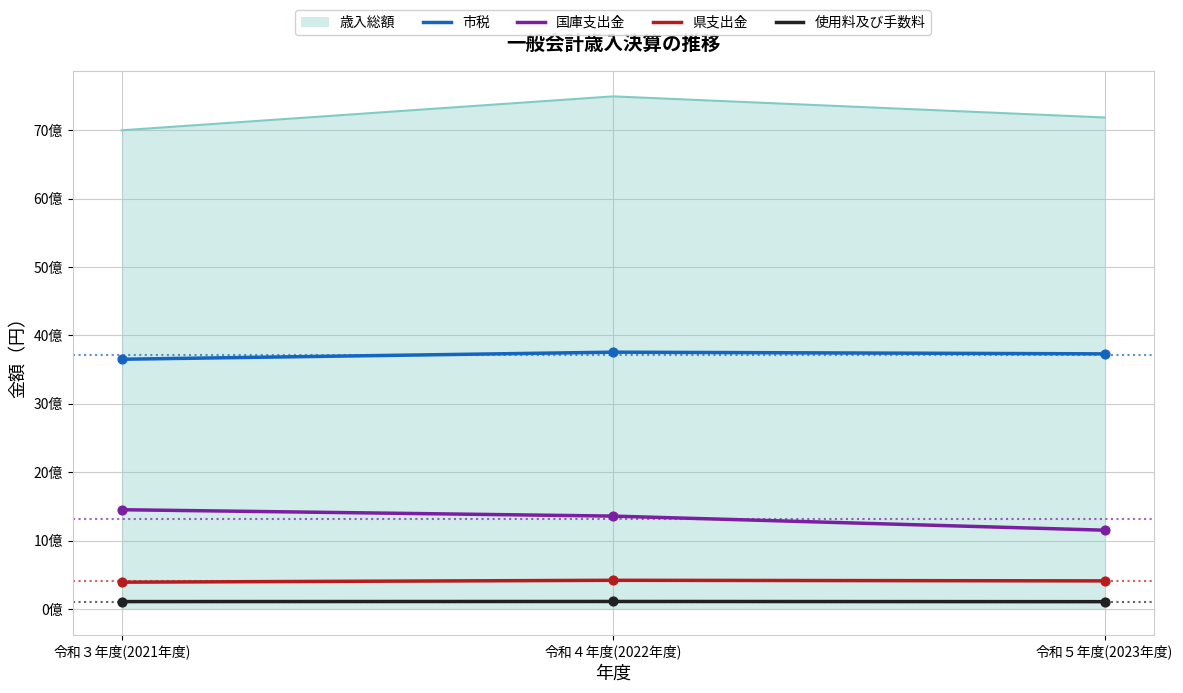

What is the total value across all series at 令和３年度(2021年度)?

56148027424